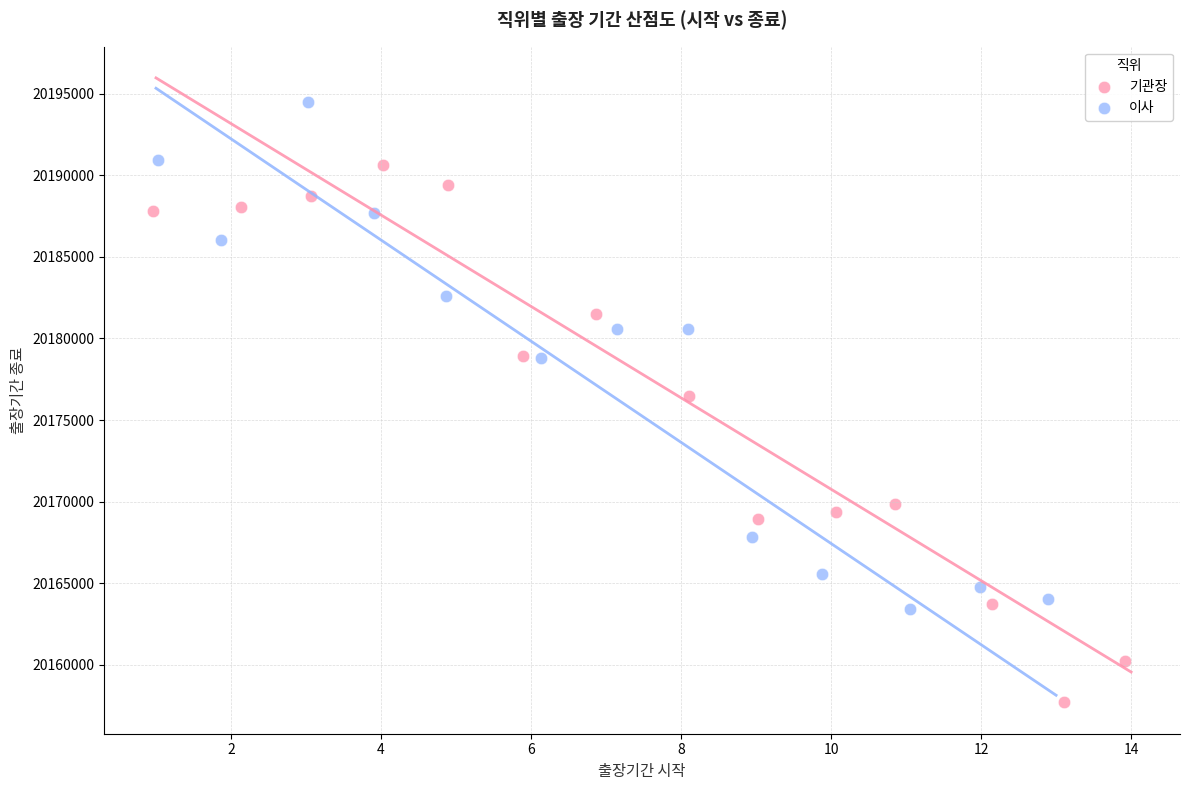

Which series has the widest spread of Y values?

기관장